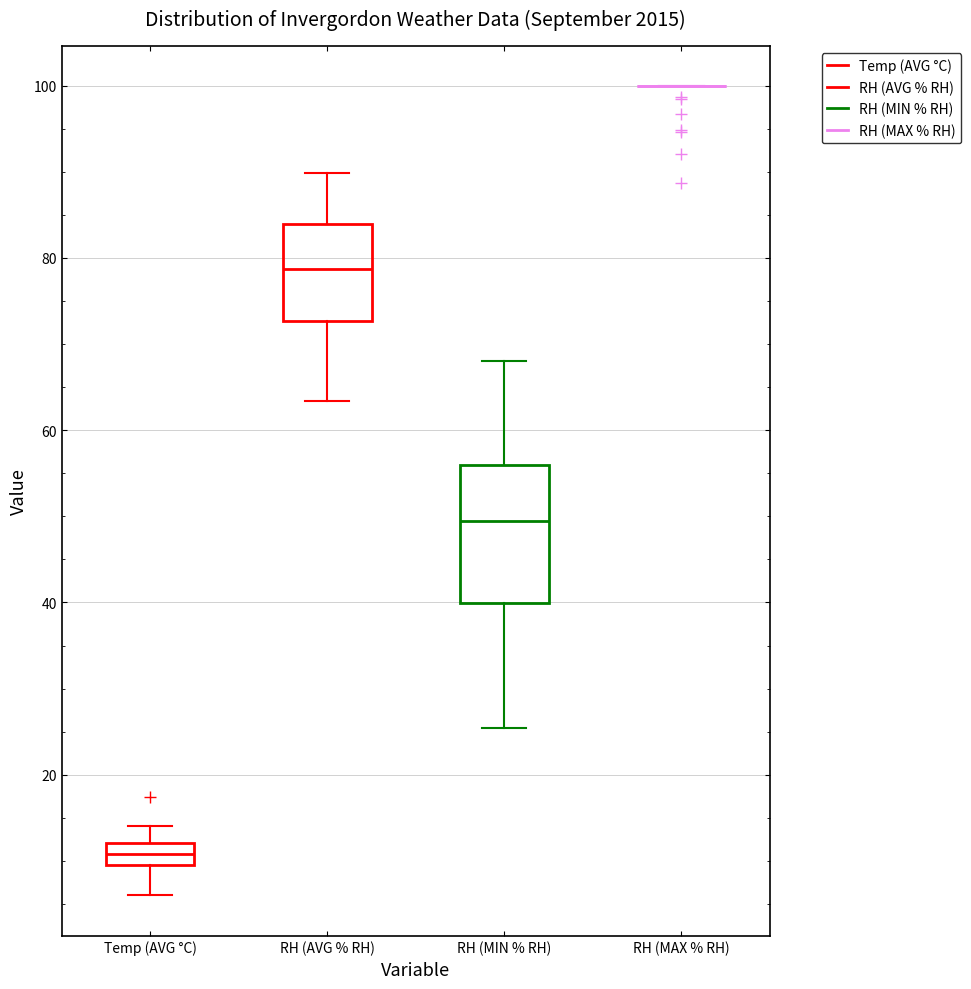

Comparing the boxes themselves (not the whiskers), which one is the tallest?

RH (MIN % RH)